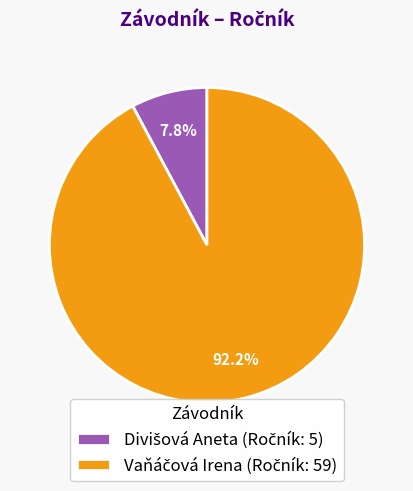

Is there any slice that represents more than half of the pie?

Yes